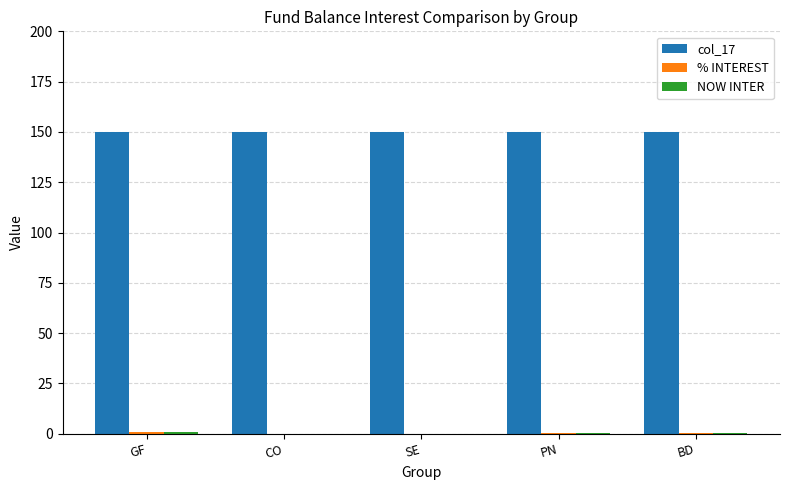

How many series are shown in this chart?

3